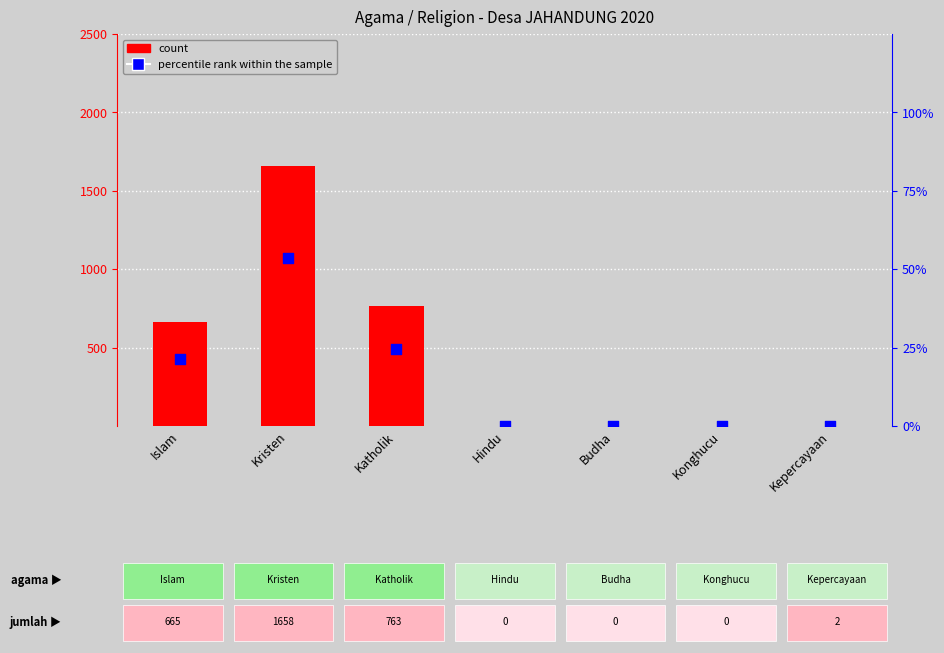

Which series reaches the maximum Y coordinate?

count